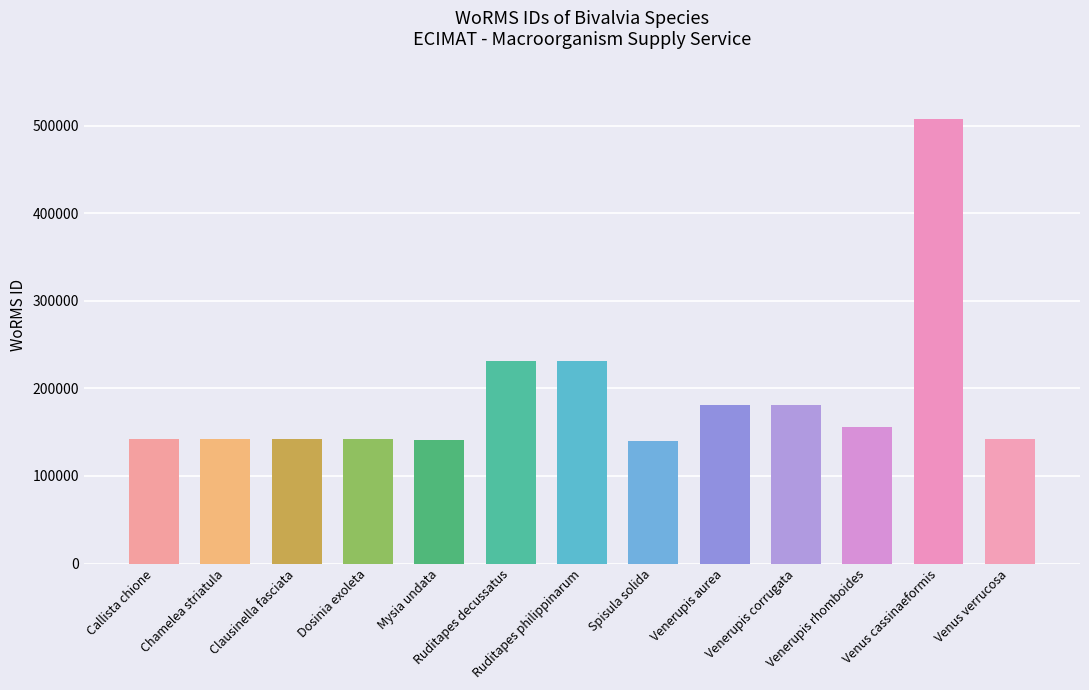

What is the label of the 13th bar from the left?

Venus verrucosa